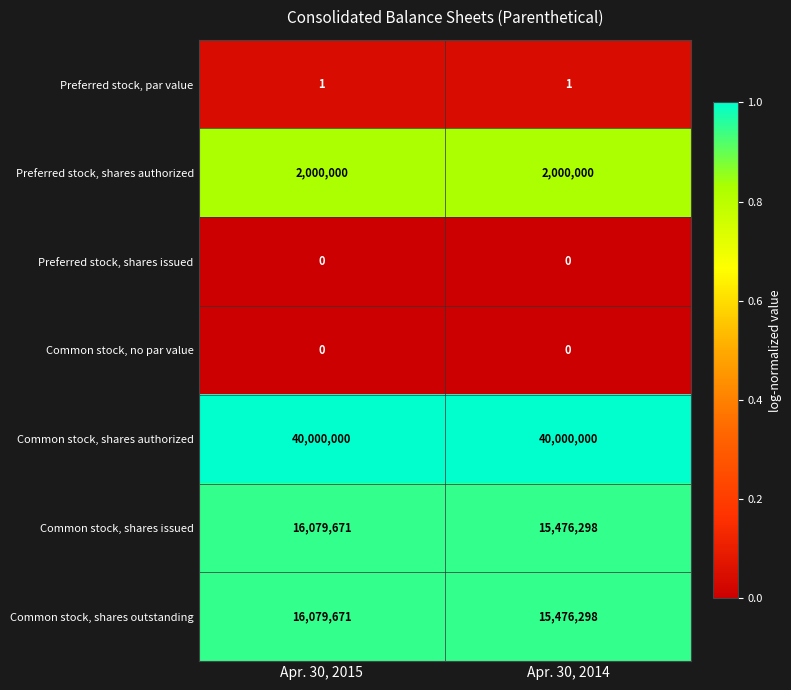

What is the difference between the highest and lowest values at Apr. 30, 2015?

40000000